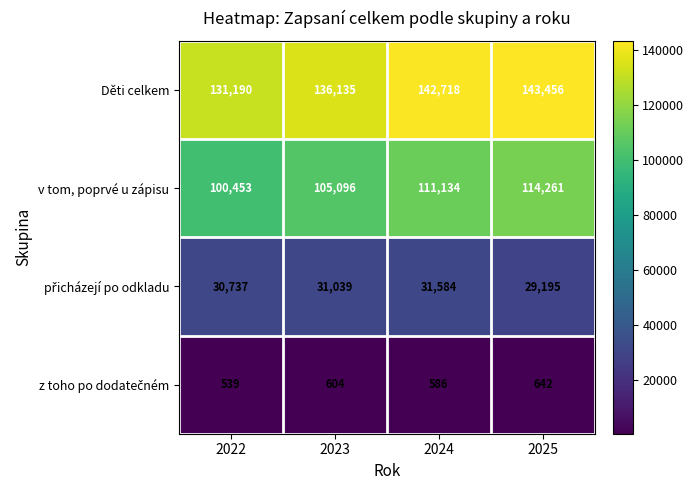

Between 2022 and 2025, which series saw the biggest shift?

v tom, poprvé u zápisu